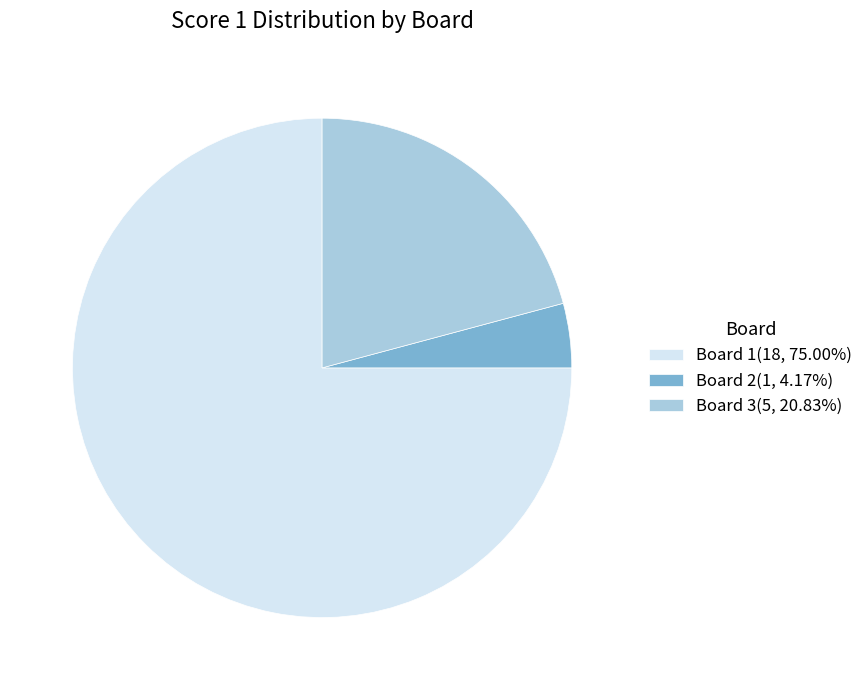

Approximately how many times larger is the value at Board 3(5, 20.83%) compared to Board 1(18, 75.00%)?

0.3